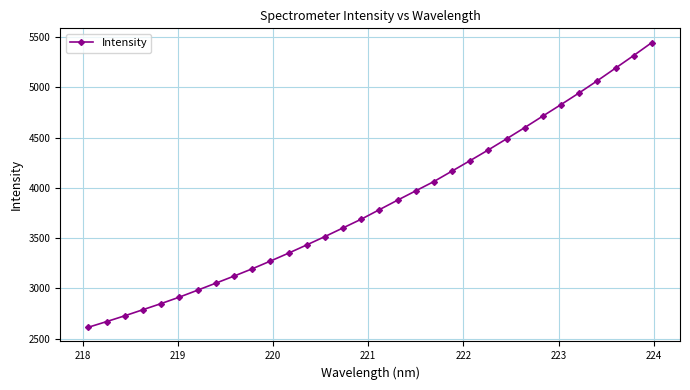

True or false: there are more than 0 points higher than both neighbors.

False